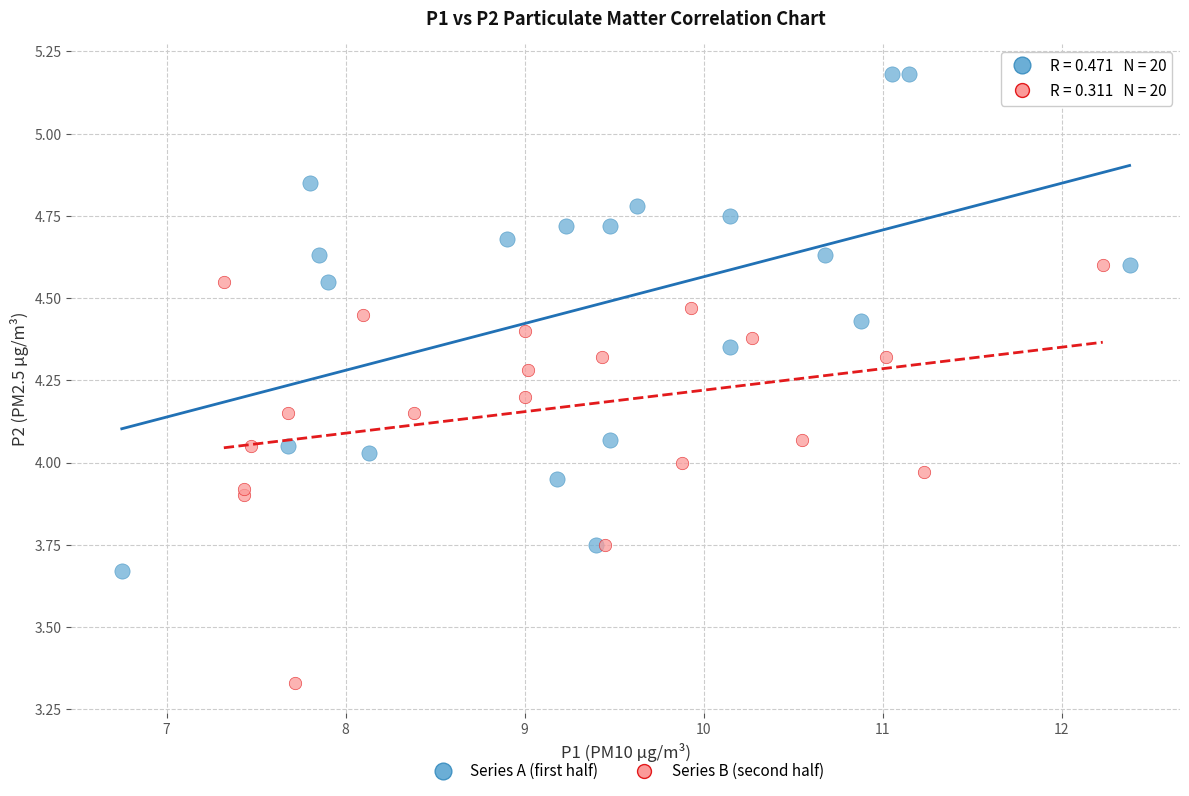

Which series reaches the minimum Y coordinate?

Series B (second half)